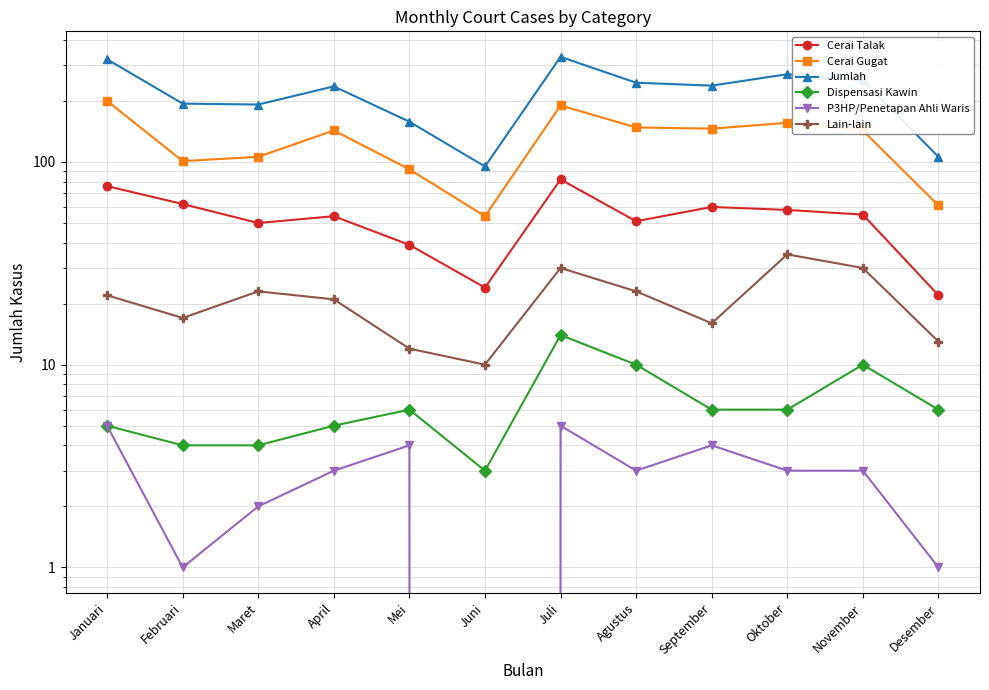

What is the label of the 5th point from the right?

Agustus